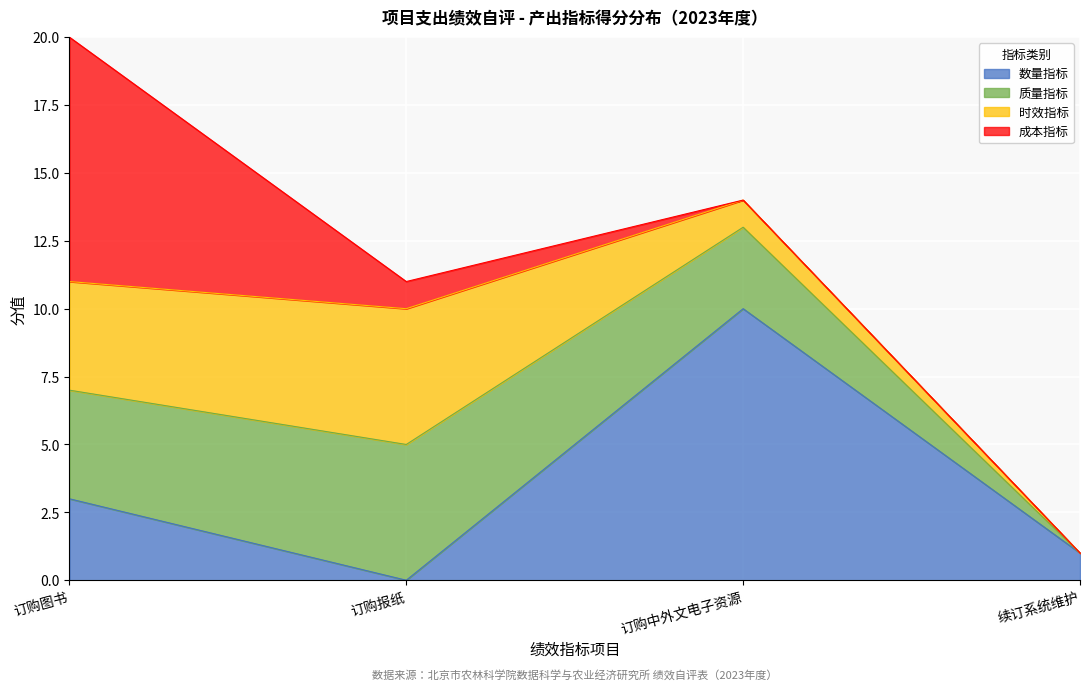

Which series has the largest total across all categories?

数量指标